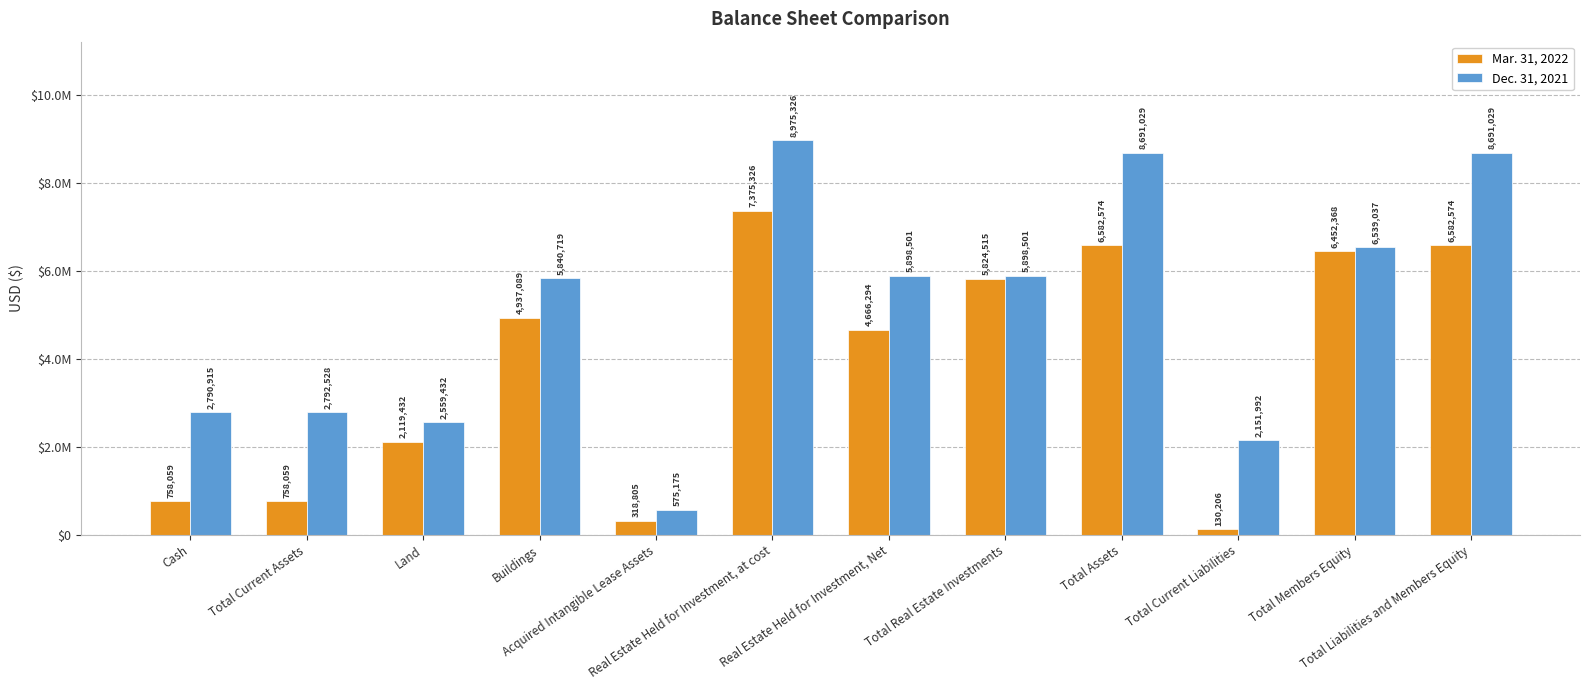

Which series has the largest total across all categories?

Dec. 31, 2021